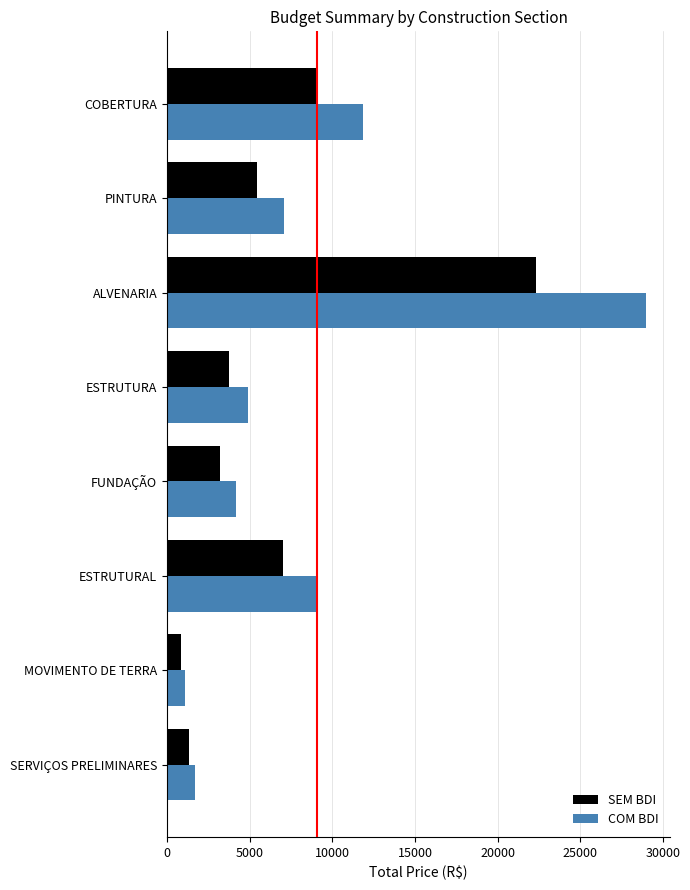

What is the greatest value displayed?

28962.1